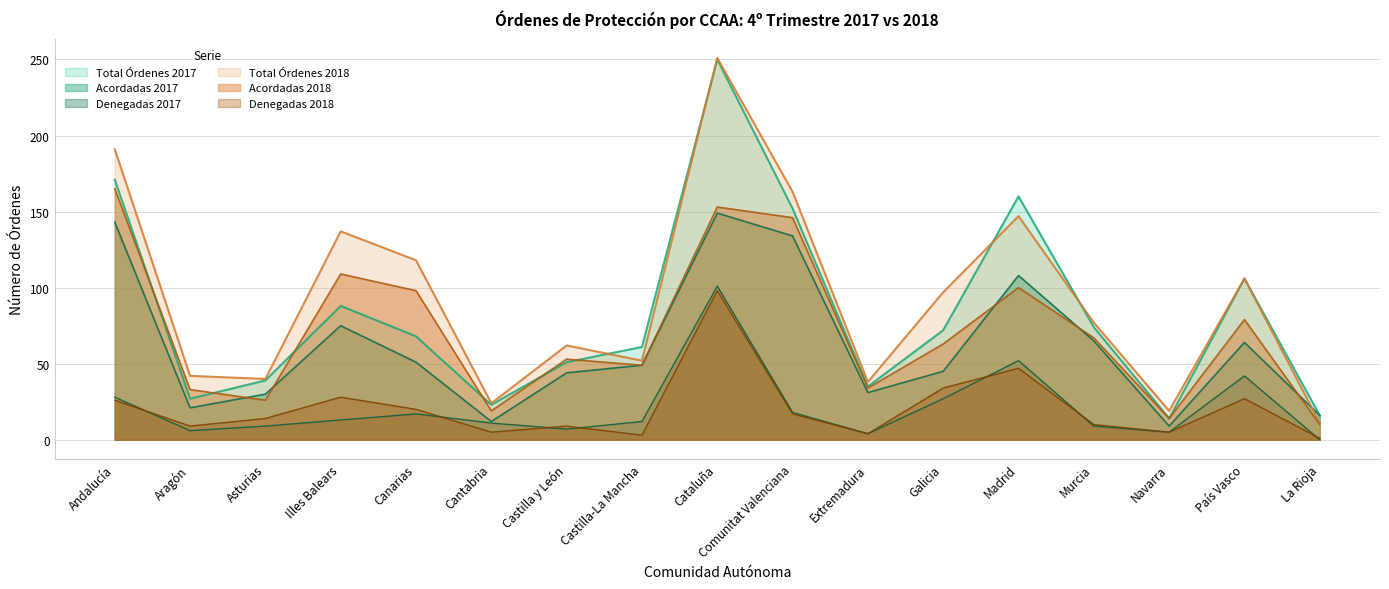

At Illes Balears, list the series in order from smallest to largest.

Denegadas 2017, Denegadas 2018, Acordadas 2017, Total Órdenes 2017, Acordadas 2018, Total Órdenes 2018